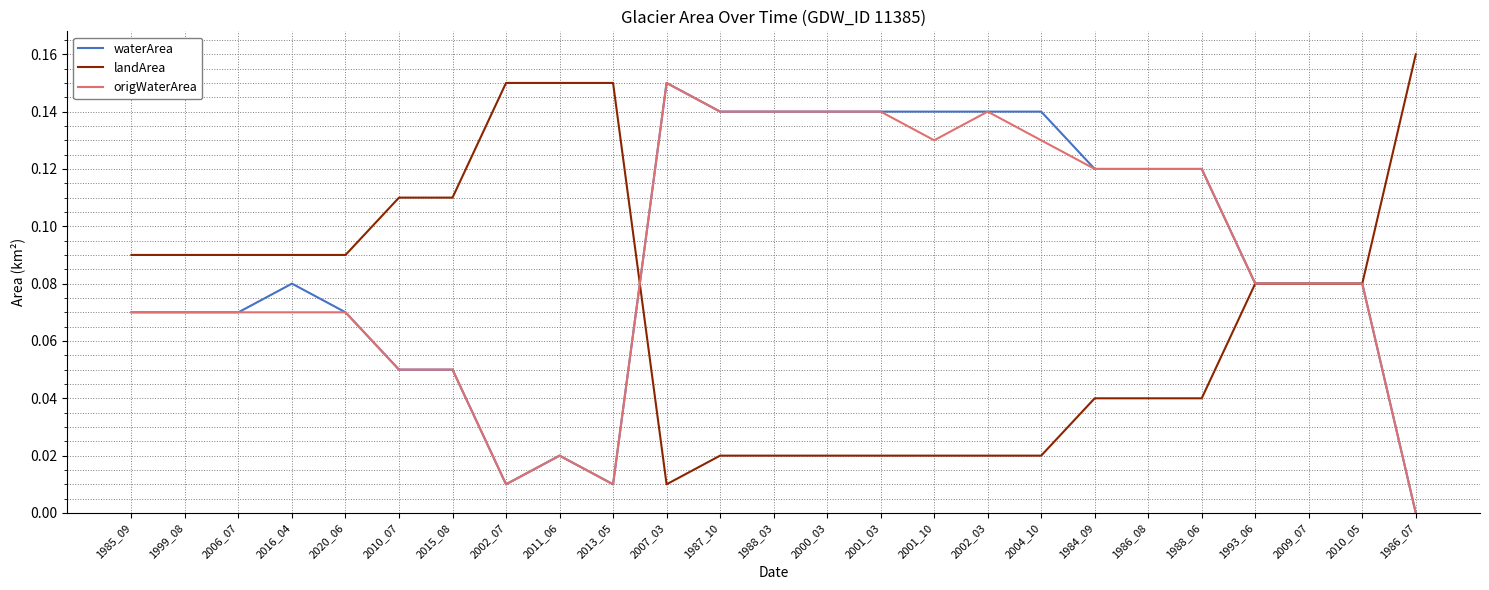

What position from the right is 1988_06?

5